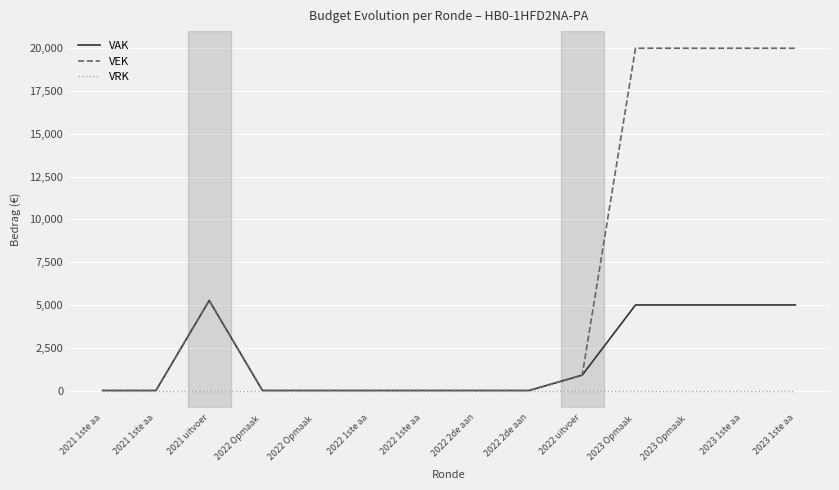

What is the maximum value shown in the chart?

20000